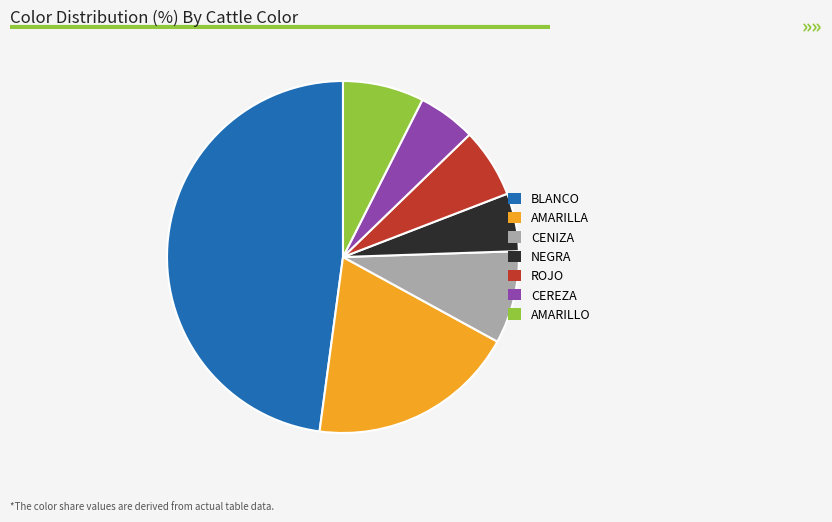

True or false: CENIZA accounts for 9% of the total.

True